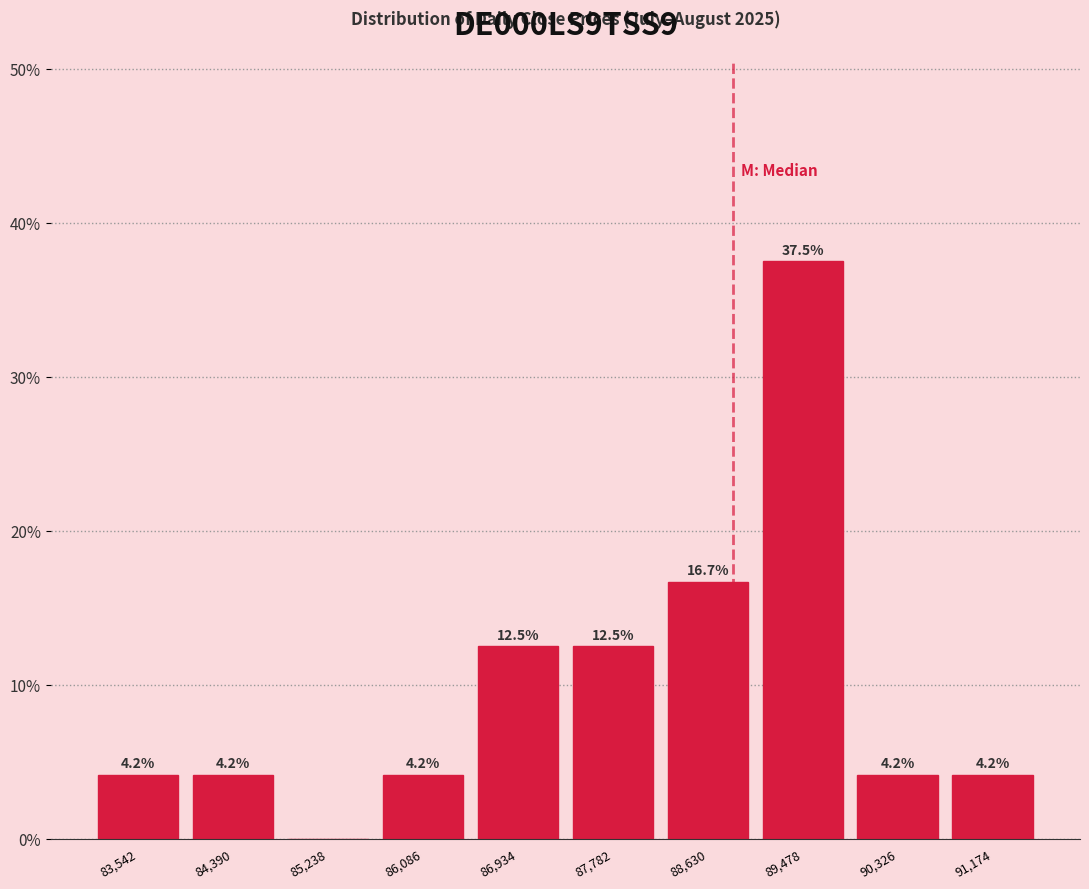

Over which range of the x-axis is the bar tallest?

89100 to 89900